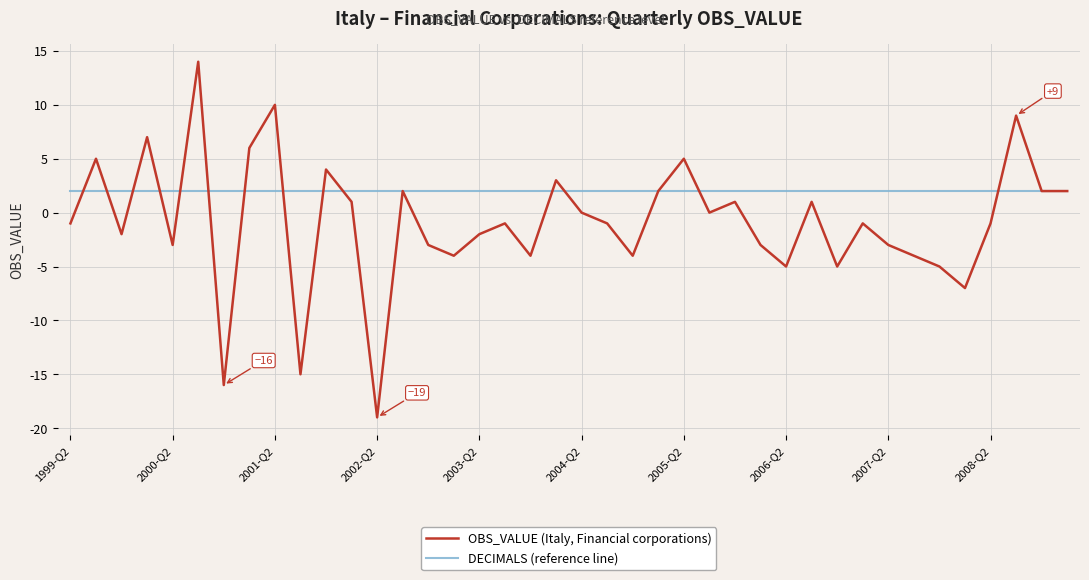

Which series has the largest total across all categories?

DECIMALS (reference line)